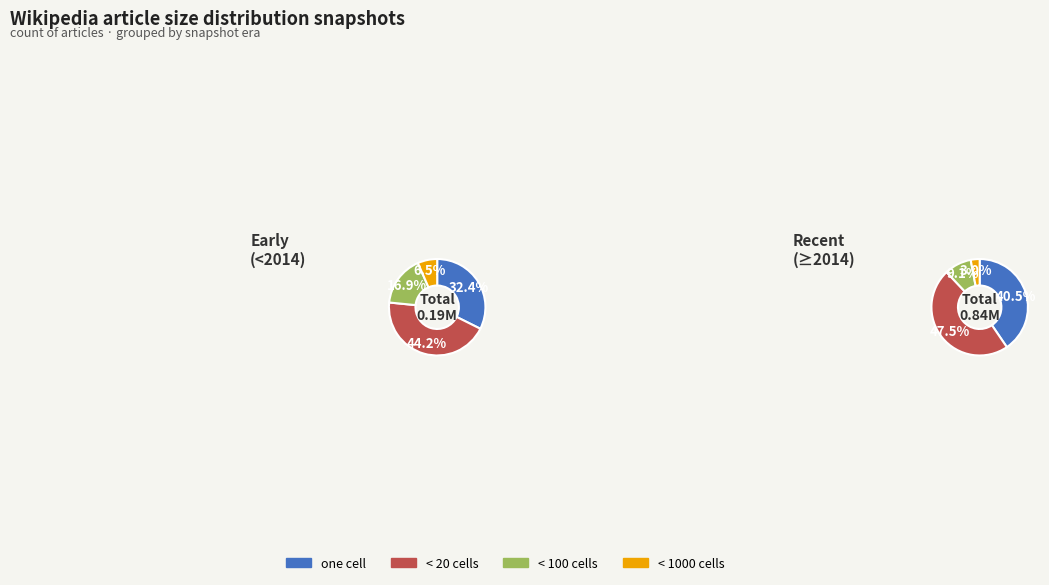

Is there any slice that represents more than half of the pie?

No